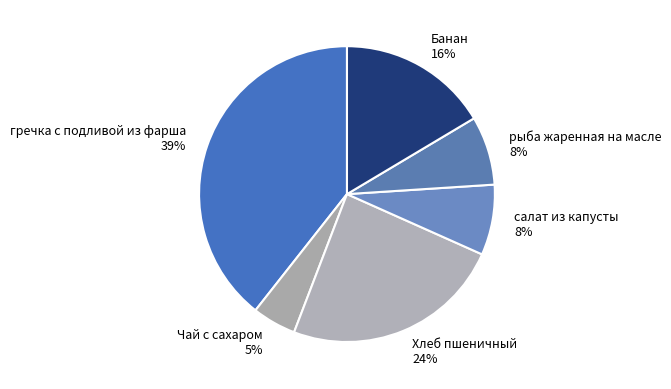

What percentage is the салат из капусты slice, to the nearest percent?

8%